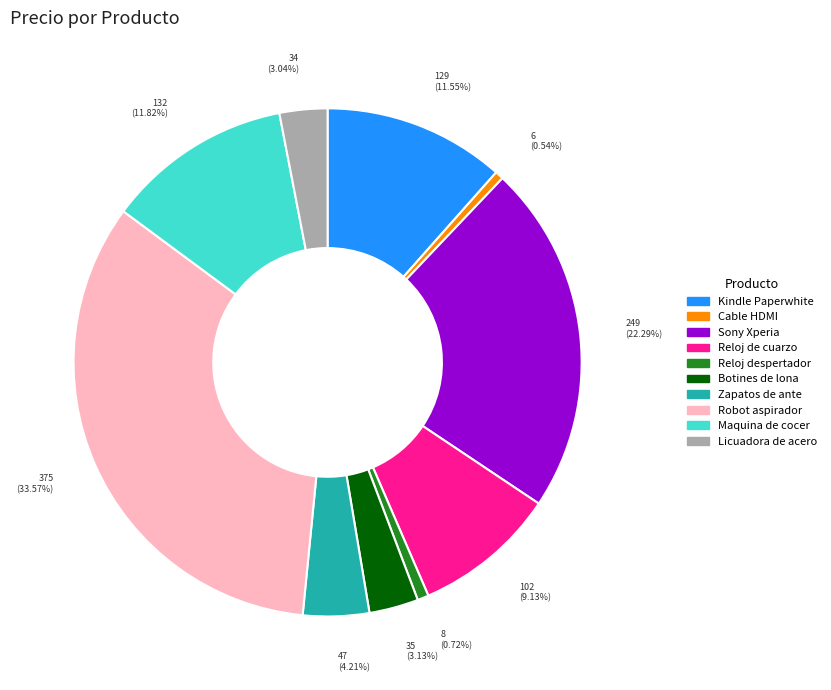

Does any single category account for the majority?

No